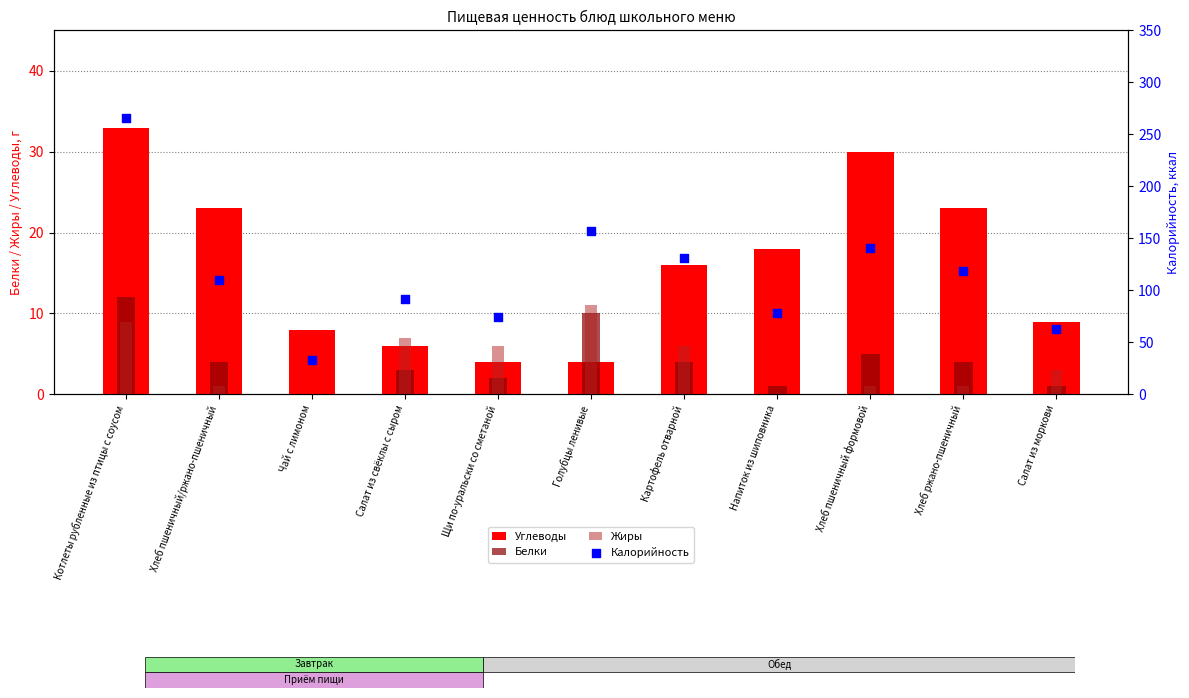

What is the total value across all series at Картофель отварной?

157